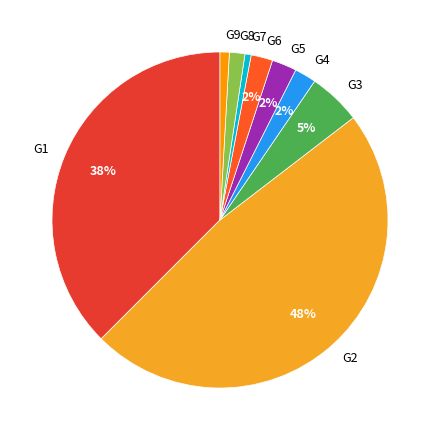

What is the largest slice in the pie chart?

G2